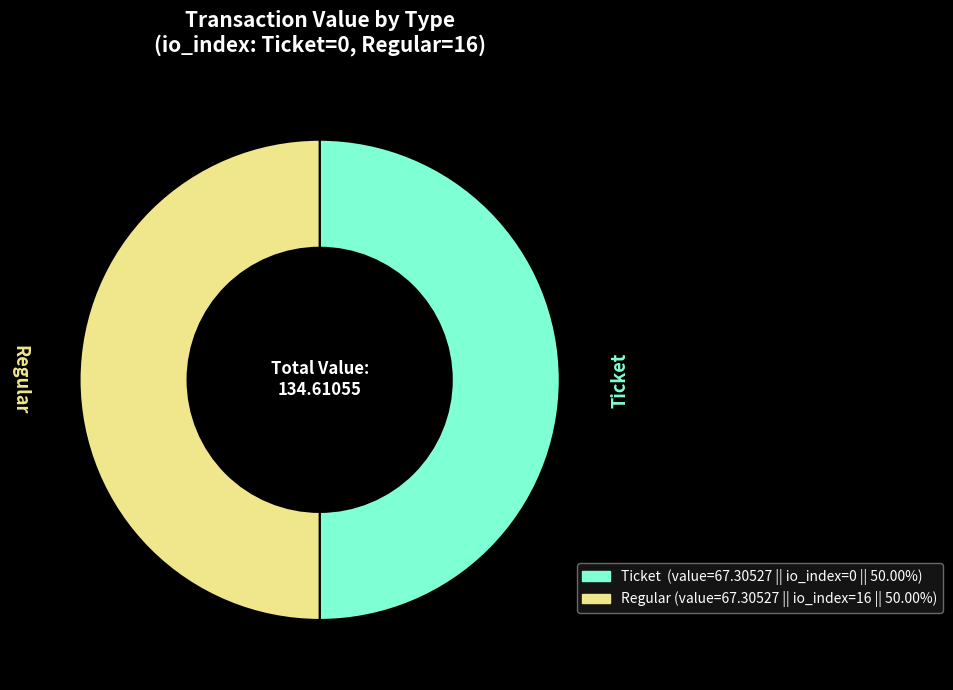

Which category has the smallest portion of the pie?

Ticket tx (io_index=0)